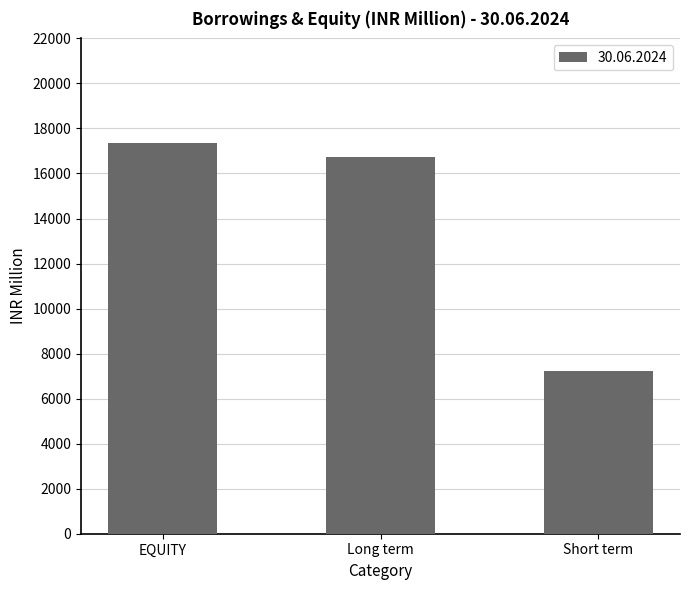

Reading left to right, list all the values displayed in this chart.

17369	16717	7218